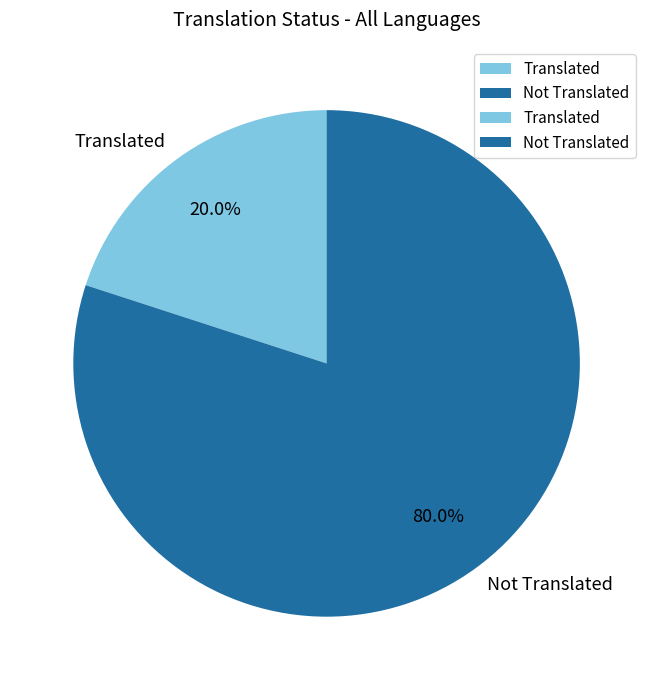

Which category has the biggest portion of the pie?

Not Translated